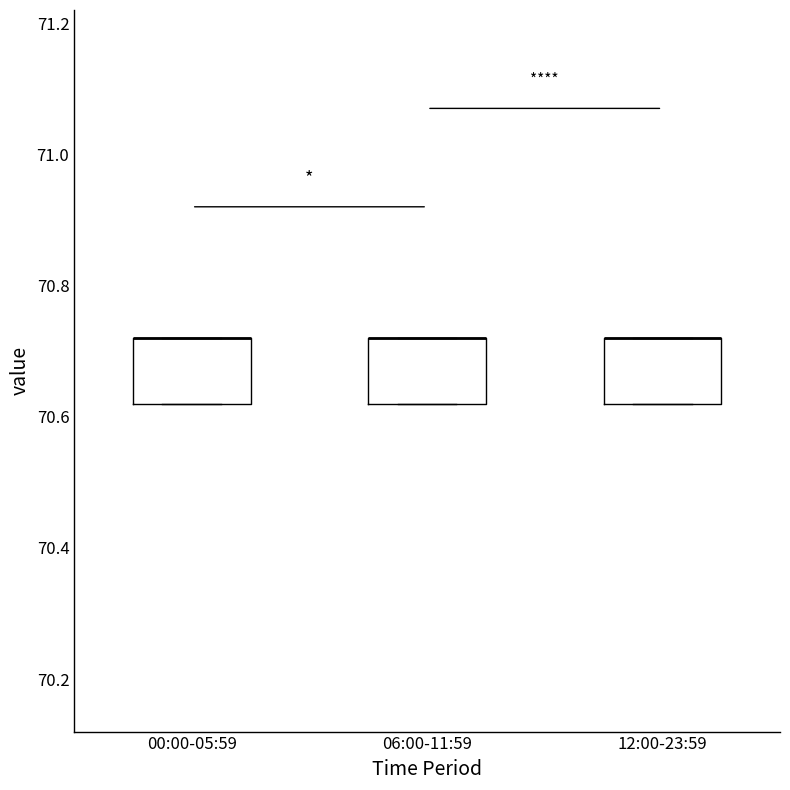

Reading left to right, transcribe this box plot: for each box, give where its median line is, the range the box spans, and where its two whiskers end, as read against the y-axis. The values are not printed on the chart, so give them approximately, as read against the axis.

00:00-05:59: median 70.72 (drawn on the box's upper edge), box 70.62 to 70.72, whiskers 70.62 to 70.72
06:00-11:59: median 70.72 (drawn on the box's upper edge), box 70.62 to 70.72, whiskers 70.62 to 70.72
12:00-23:59: median 70.72 (drawn on the box's upper edge), box 70.62 to 70.72, whiskers 70.62 to 70.72